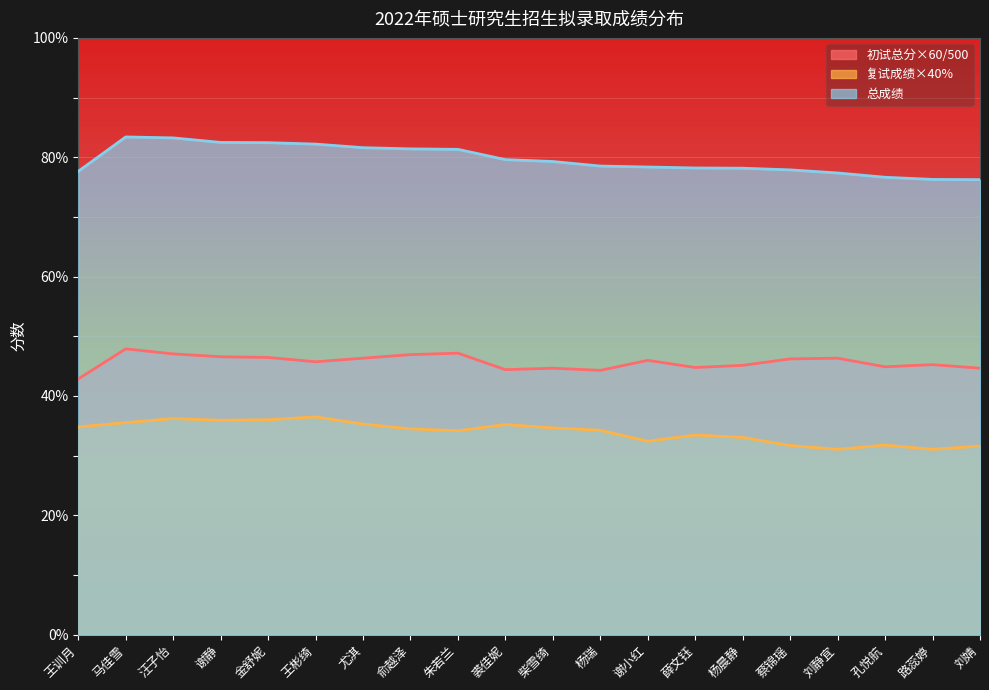

The 复试成绩×40% series shows 35.2 at 裘佳妮. True or false?

True